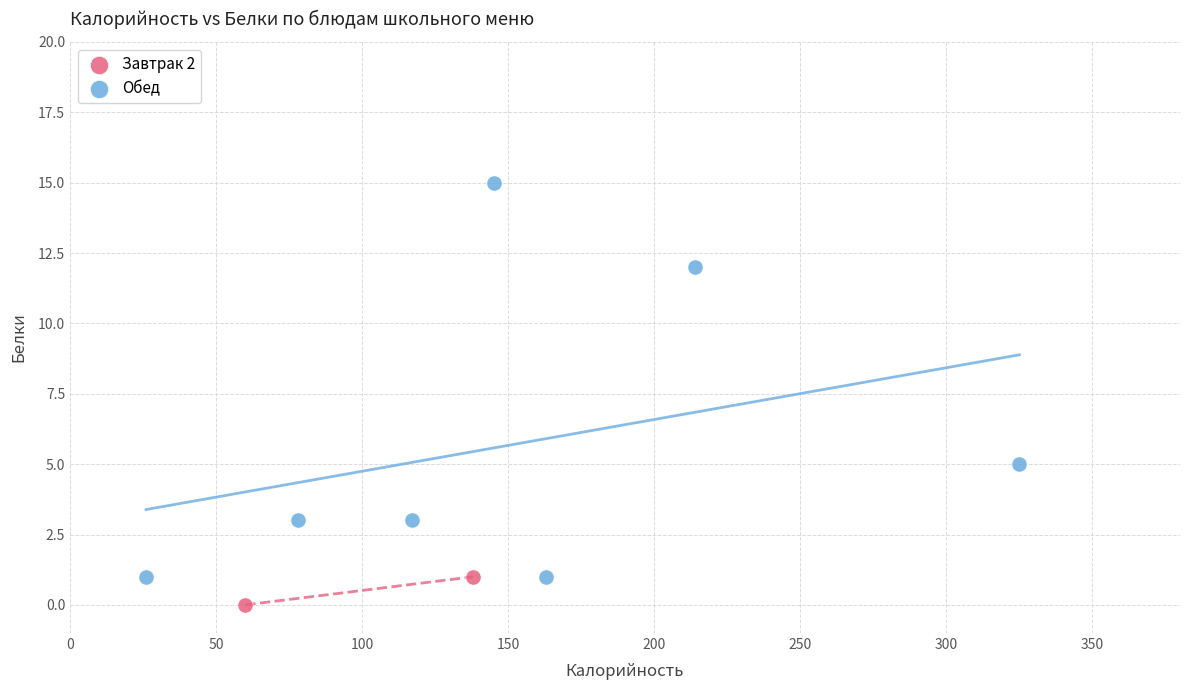

What are all the series names shown in the legend?

Завтрак 2, Обед